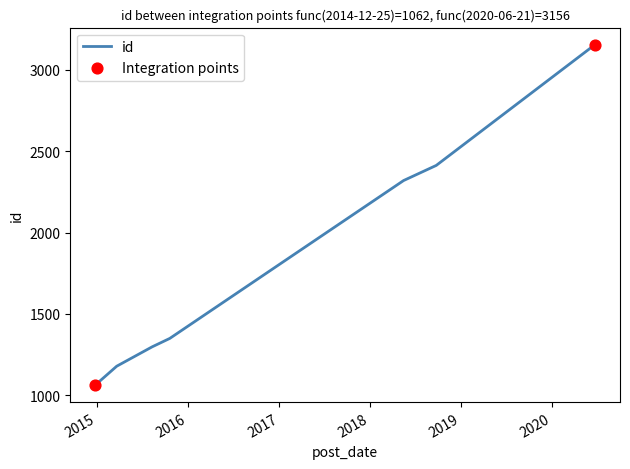

What is the difference between the maximum and minimum values?

2094